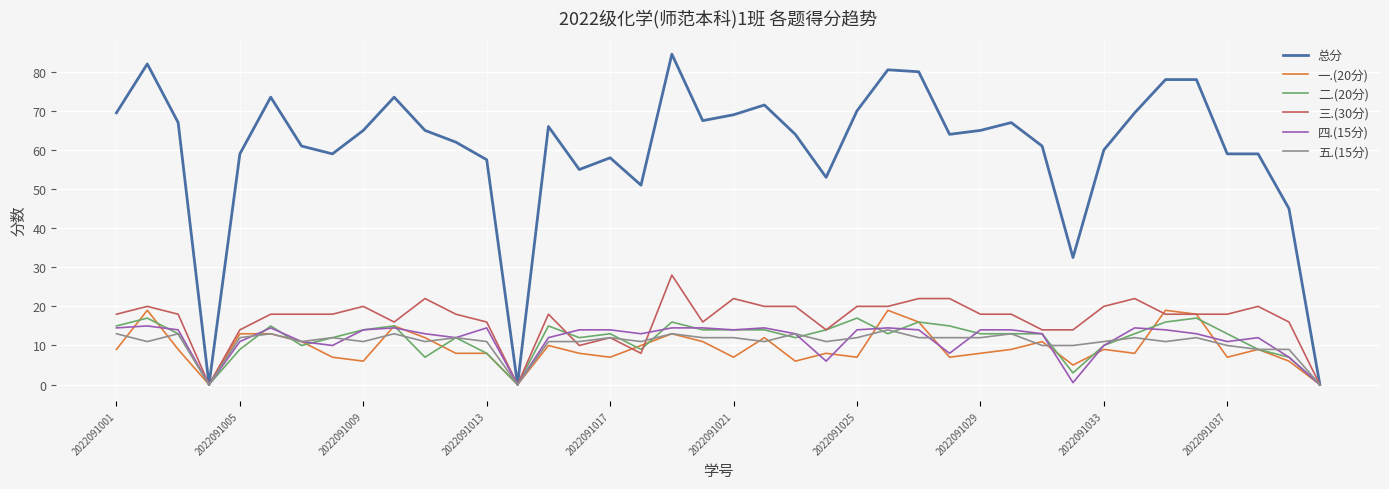

What is the maximum value shown in the chart?

84.5